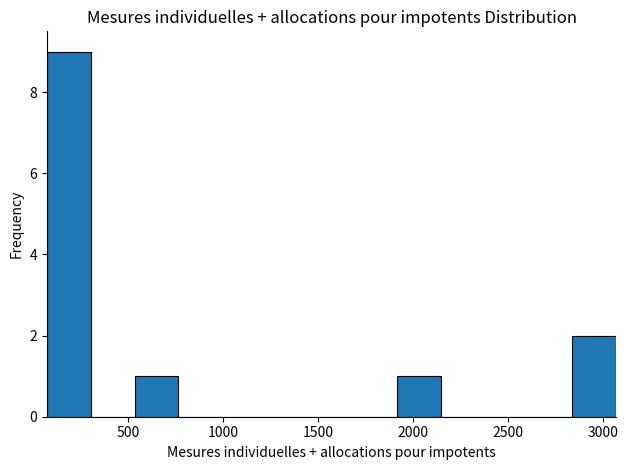

Reading left to right, transcribe this chart: for each bar, give the range it covers on the x-axis and its height. Neither the bar edges nor the heights are printed on the chart, so give them approximately, as read against the axes.

50 to 300: 9
300 to 550: 0
550 to 750: 1
750 to 1000: 0
1000 to 1200: 0
1200 to 1450: 0
1450 to 1700: 0
1700 to 1900: 0
1900 to 2150: 1
2150 to 2400: 0
2400 to 2600: 0
2600 to 2850: 0
2850 to 3050: 2